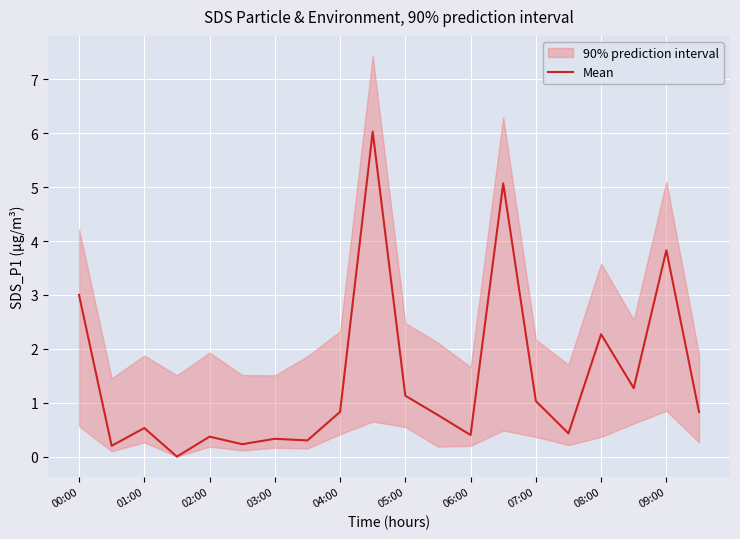

Is this an area chart (filled region under the line)?

No